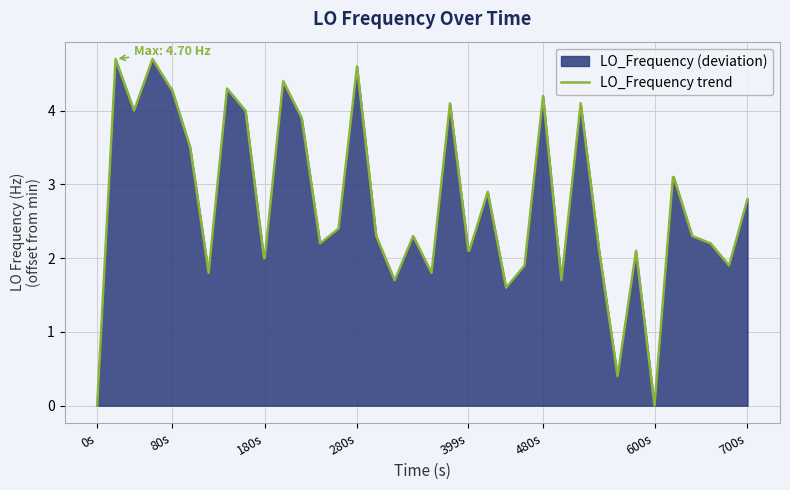

Is it true that the value at 399s is 3.2?

False